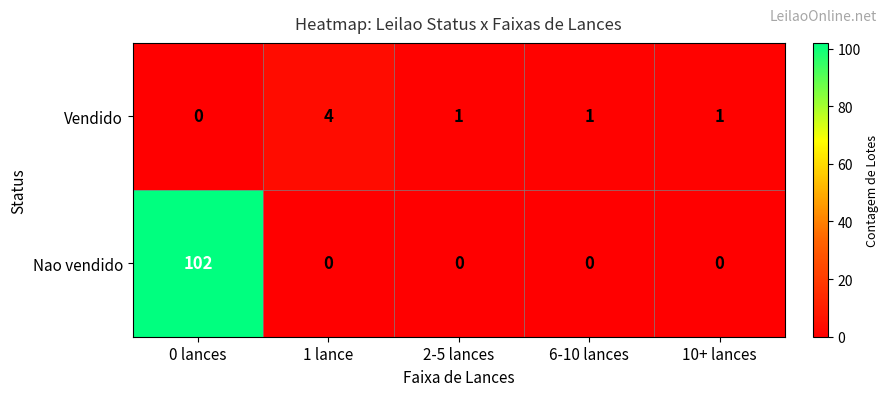

Count the number of data series in this chart.

2